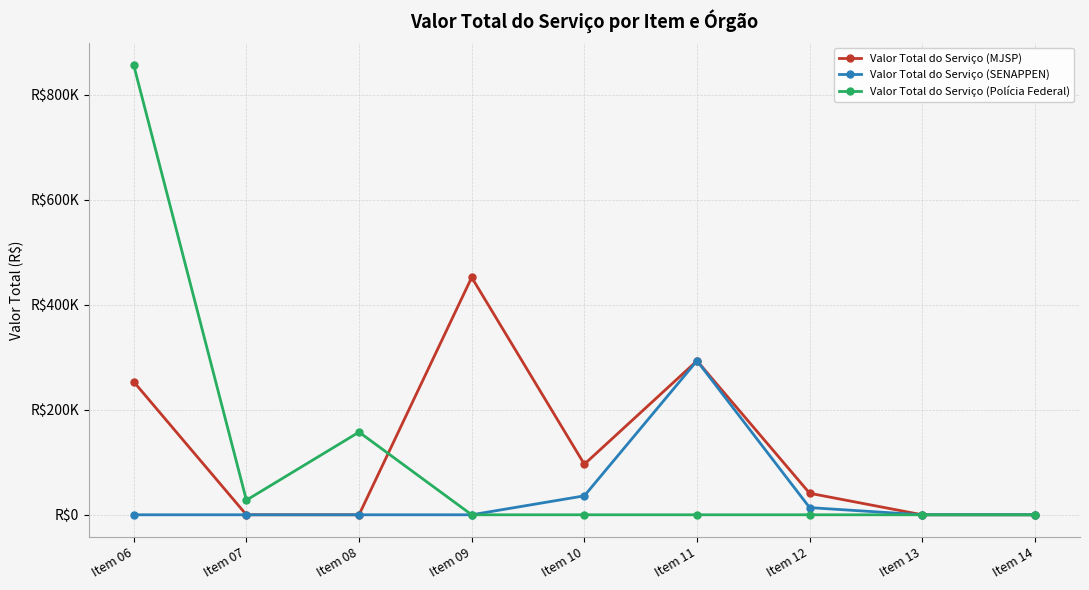

What are all the series names shown in the legend?

Valor Total do Serviço (MJSP), Valor Total do Serviço (SENAPPEN), Valor Total do Serviço (Polícia Federal)